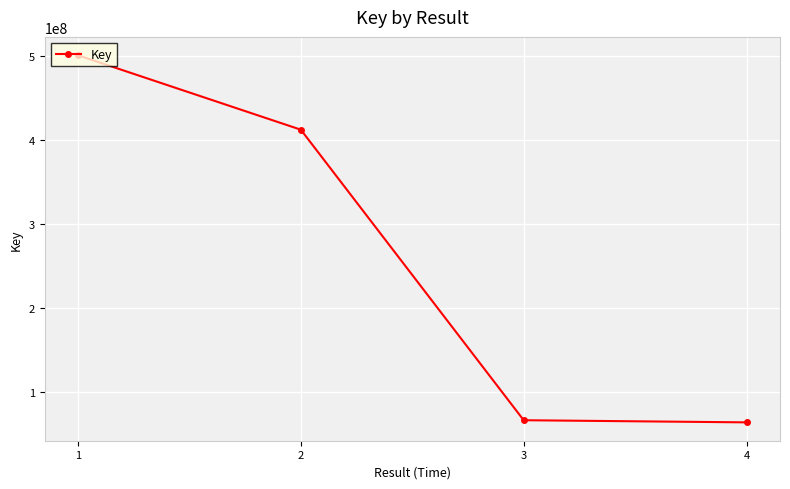

The chart shows a value of 24602432 at 4. True or false?

False